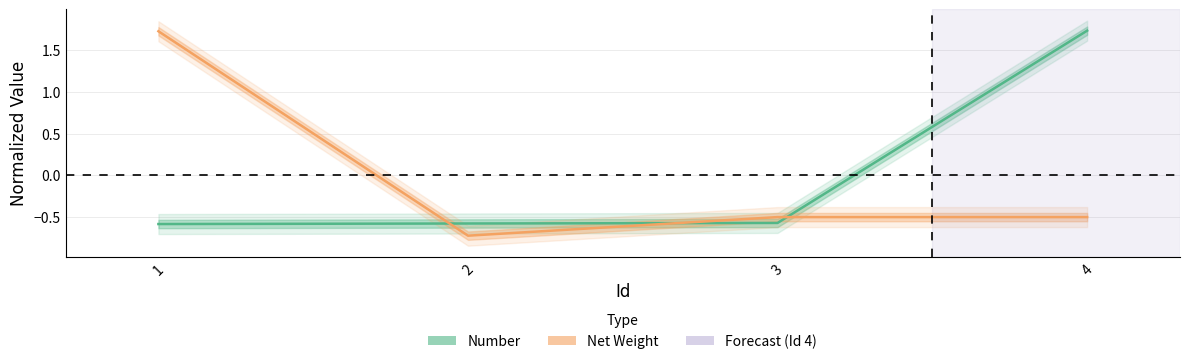

At which category is the sum across all series the highest?

4